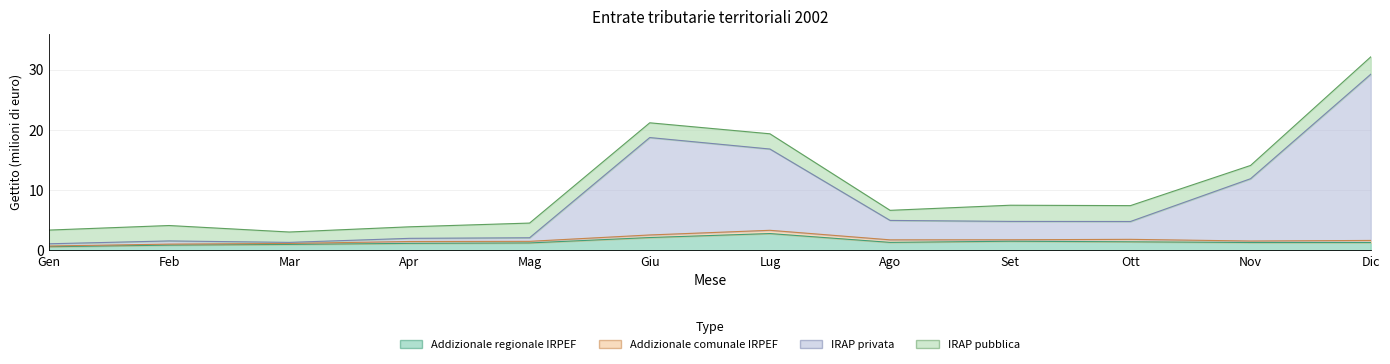

True or false: IRAP privata and Addizionale regionale IRPEF cross at least once.

False